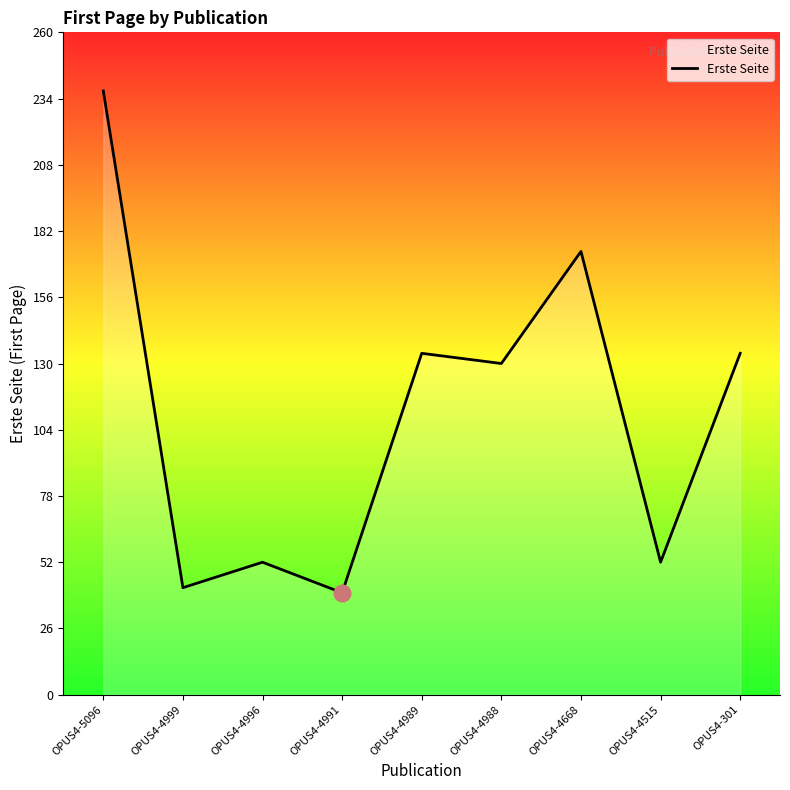

What is the ratio of the value at OPUS4-4991 to the value at OPUS4-4989?

0.3